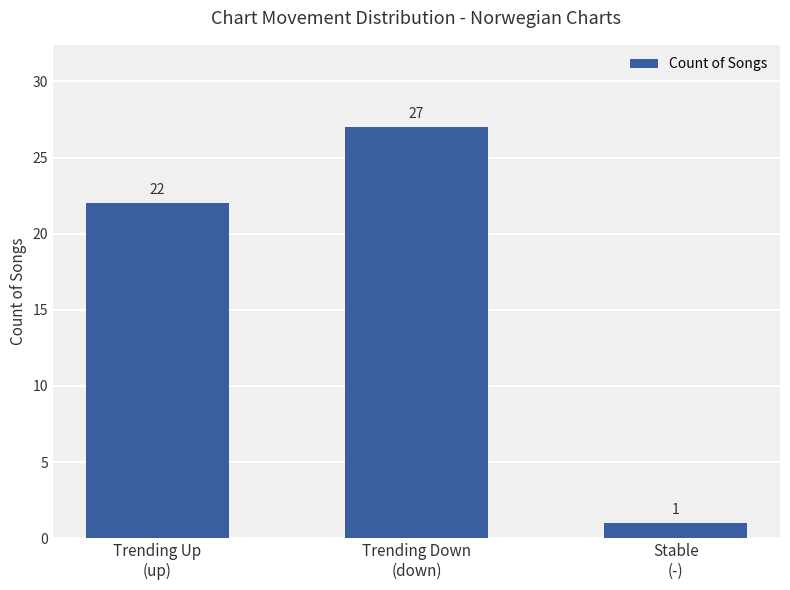

What is the average value?

17